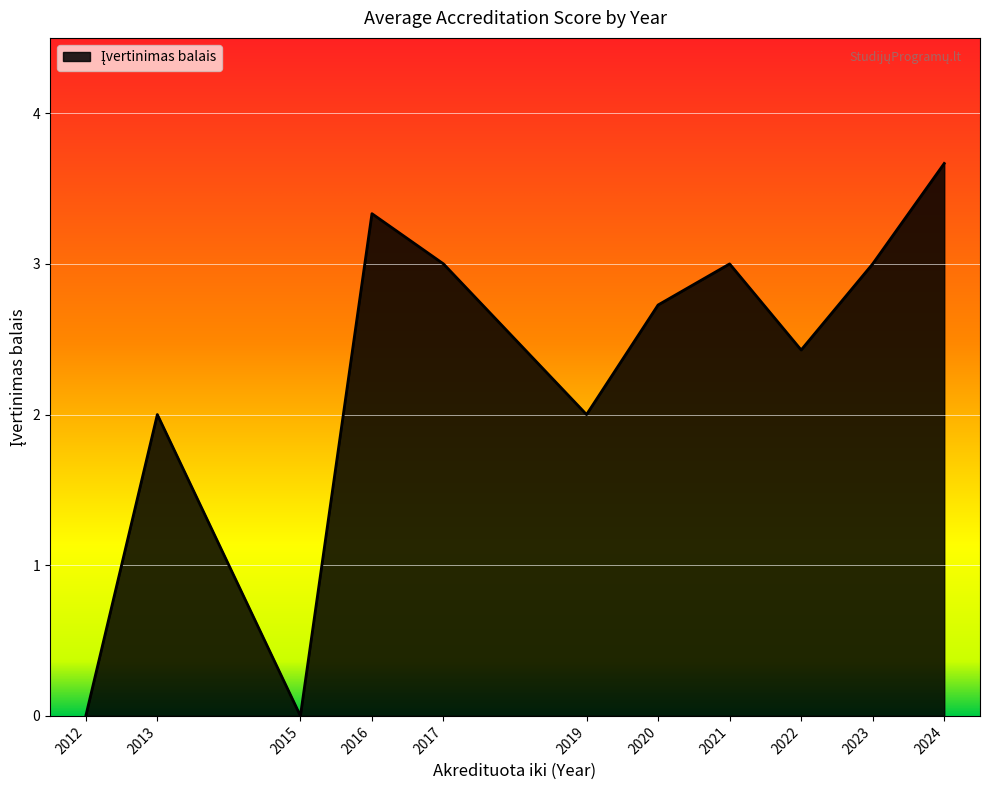

What is the approximate value at 2020?

2.7